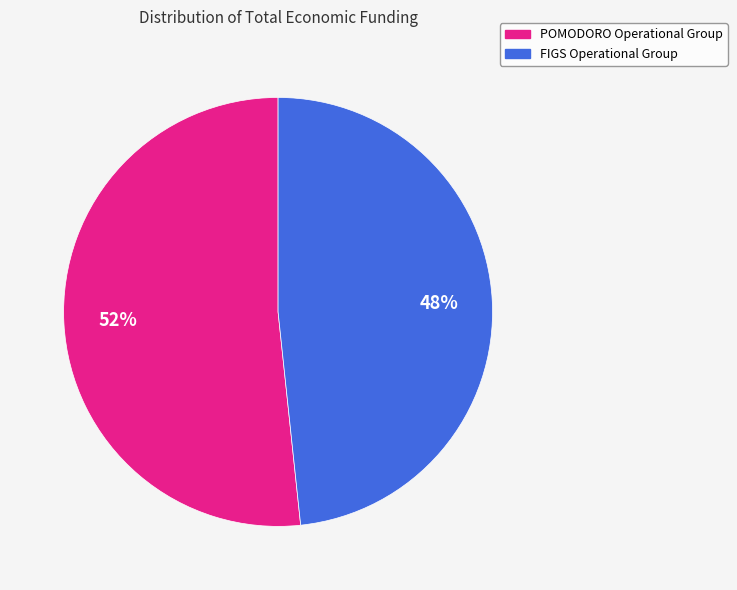

Is the sum of FIGS Operational Group and POMODORO Operational Group greater than half?

Yes